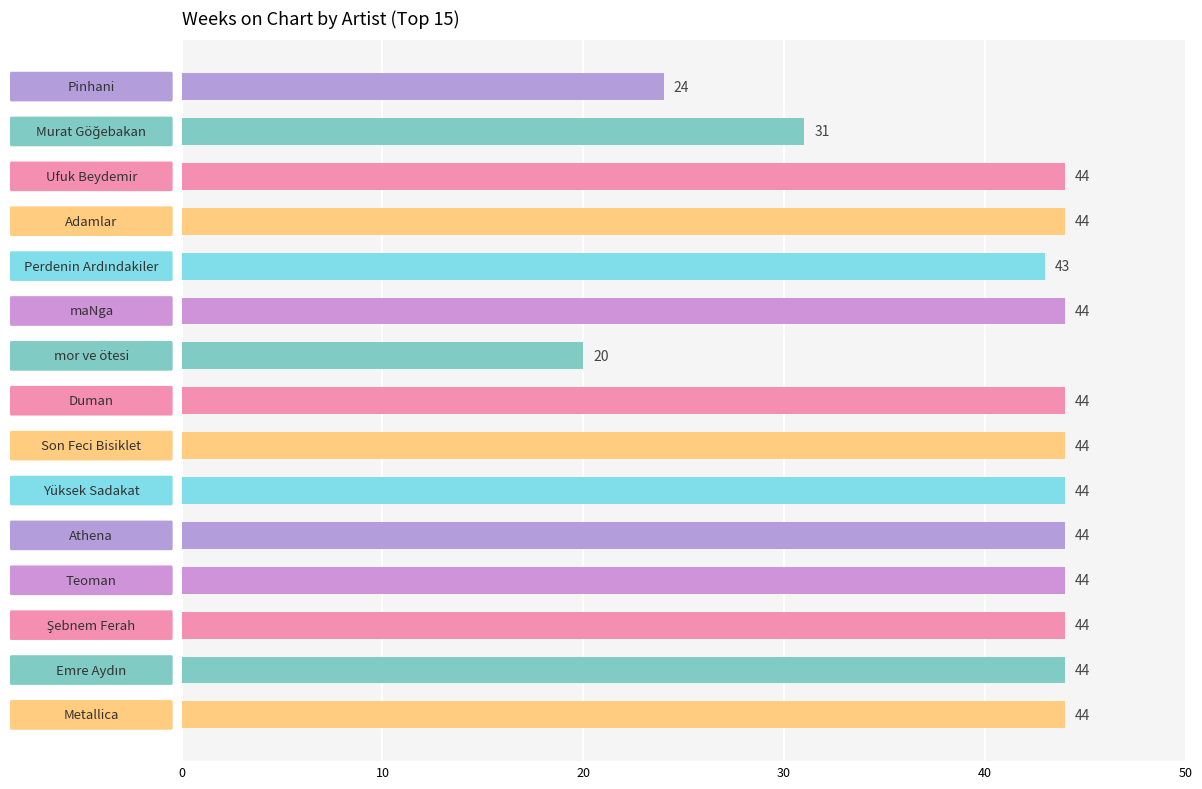

What is the value of the 10th bar from the top?

44